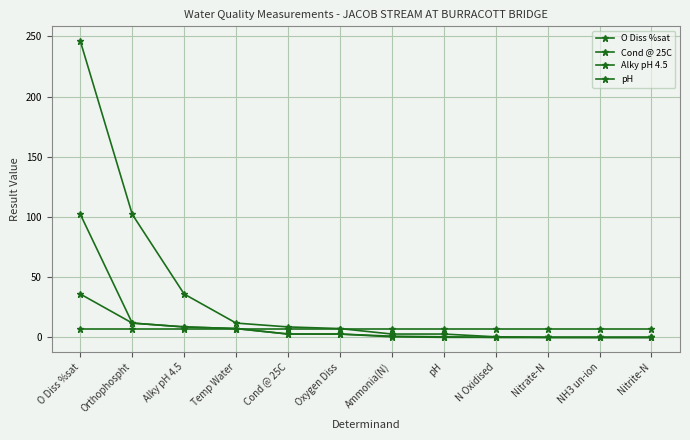

How many values in the Alky pH 4.5 series exceed 2?

6